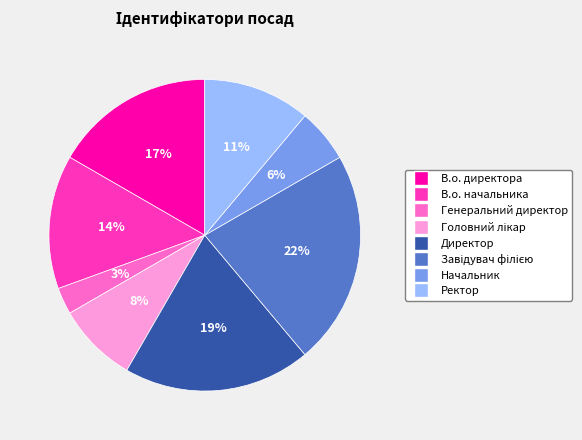

To the nearest percent, what percentage of the pie is В.о. начальника?

14%